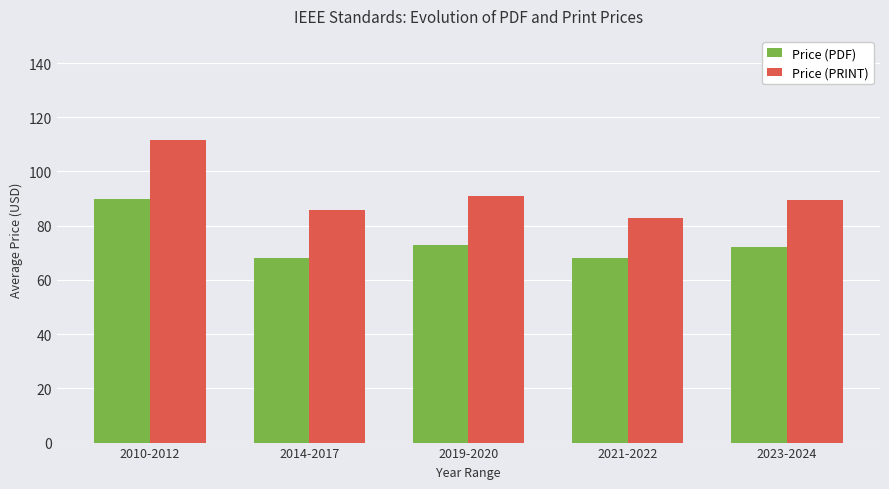

What is the spread (max minus min) of values at 2014-2017?

17.4